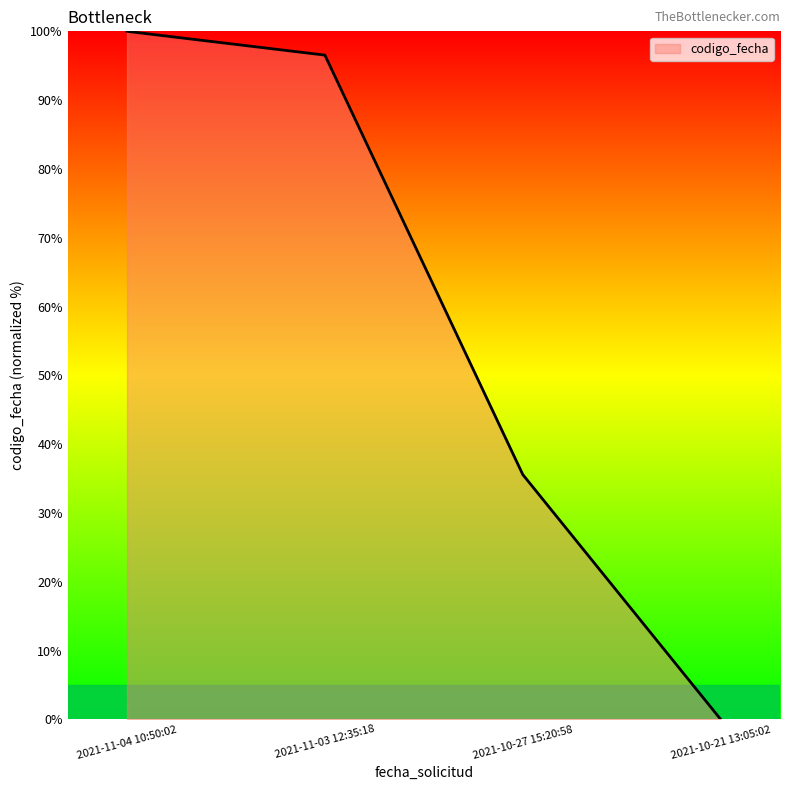

What is the greatest value displayed?

100.0